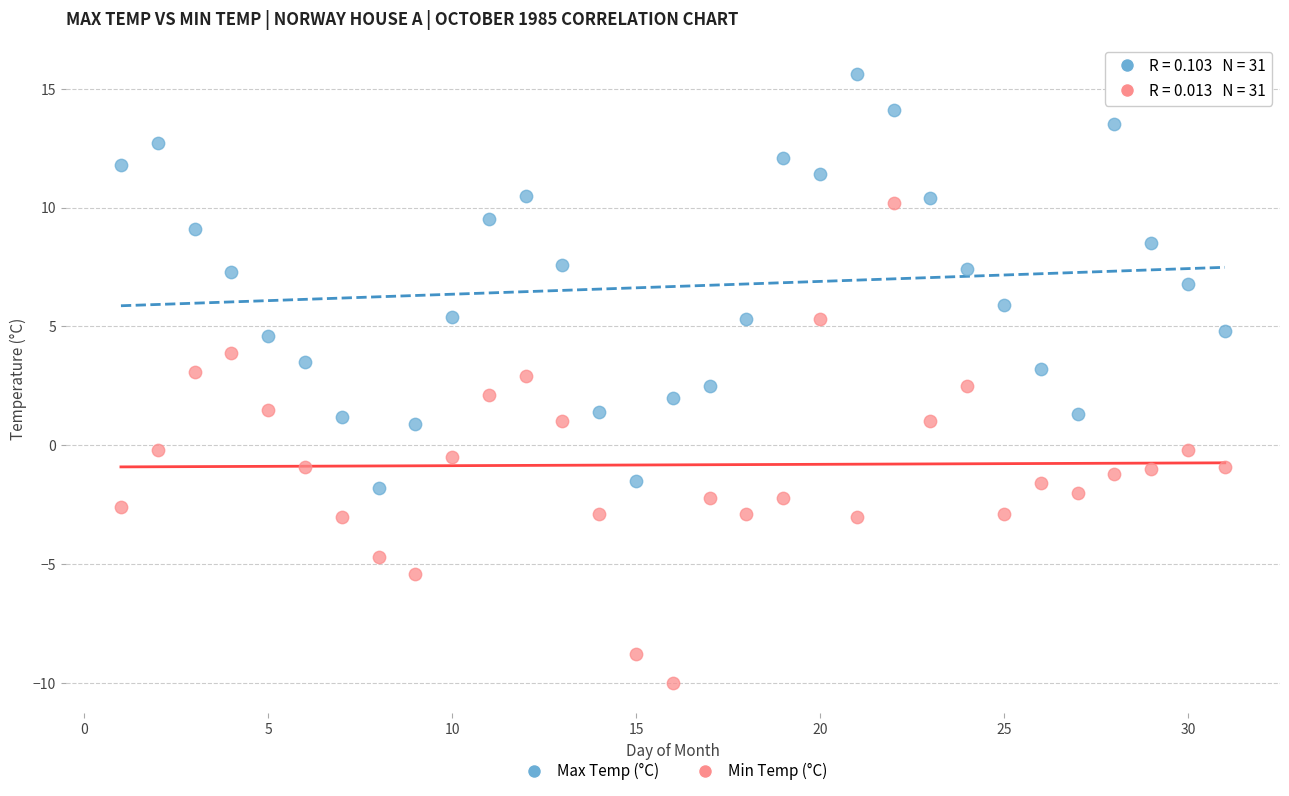

Which series reaches the maximum Y coordinate?

Max Temp (°C)